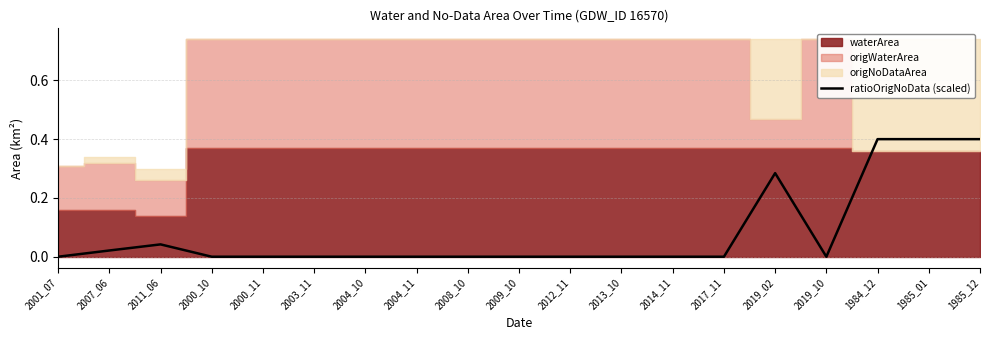

True or false: ratioOrigNoData (scaled) has a value of 0.3 at 2000_11.

False